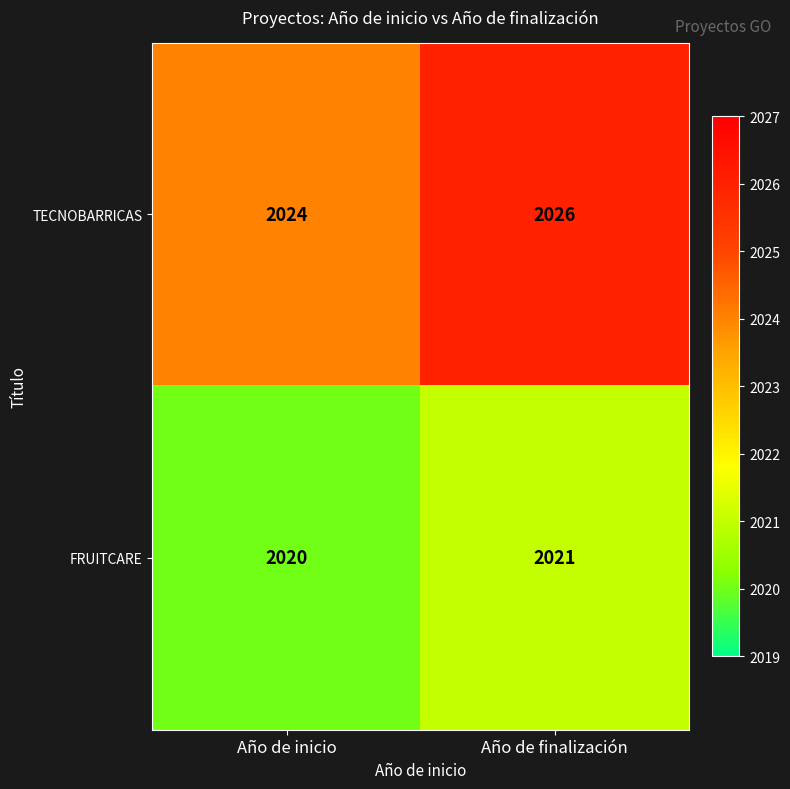

What is the difference between the highest and lowest values at Año de inicio?

4